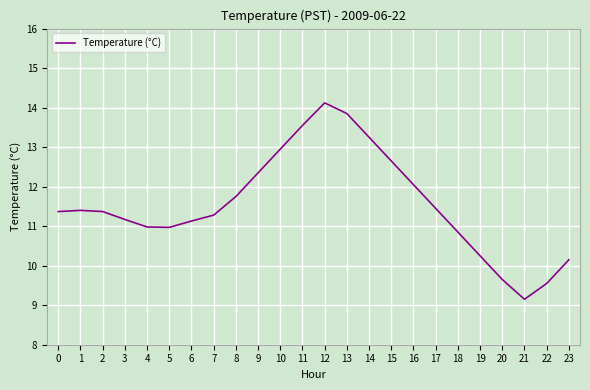

What is the difference between the maximum and minimum values?

5.0